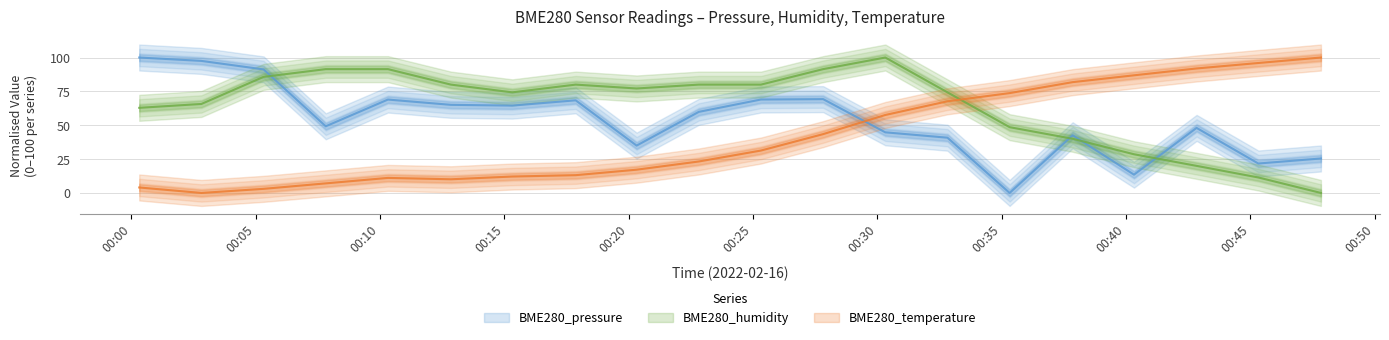

The value of BME280_temperature at 47:30 is 100.0. True or false?

True